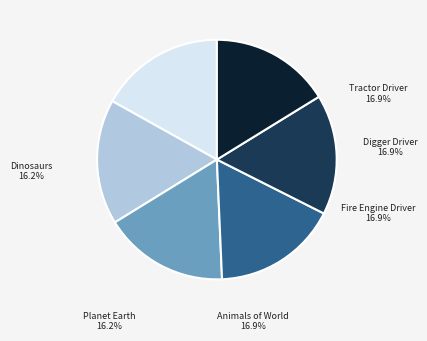

Combined, do Planet Earth and Big Book of Dinosaurs account for over 50%?

No